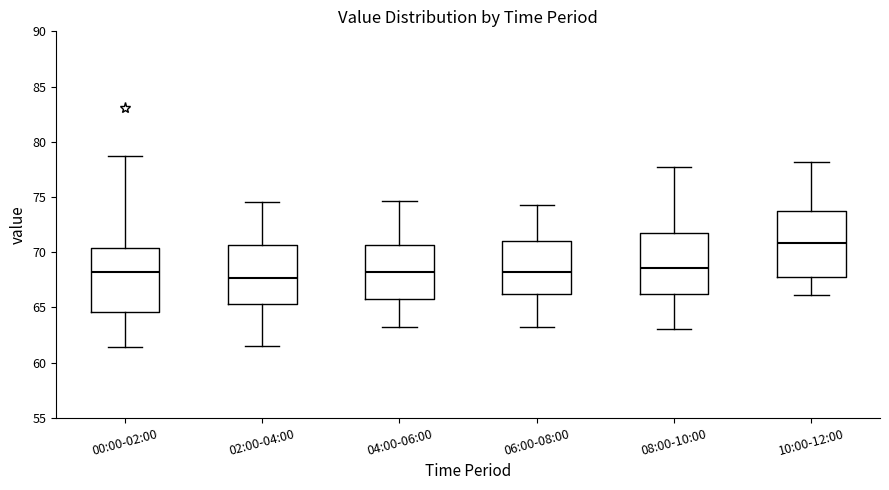

Which box has the highest median line?

10:00-12:00